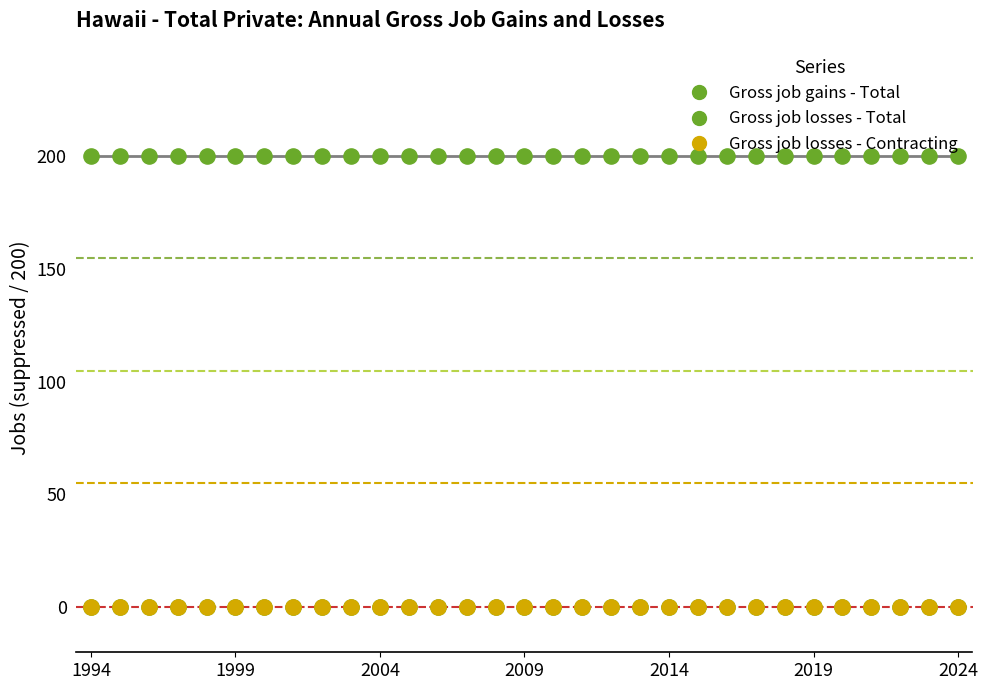

At how many categories does at least one series exceed 108?

31